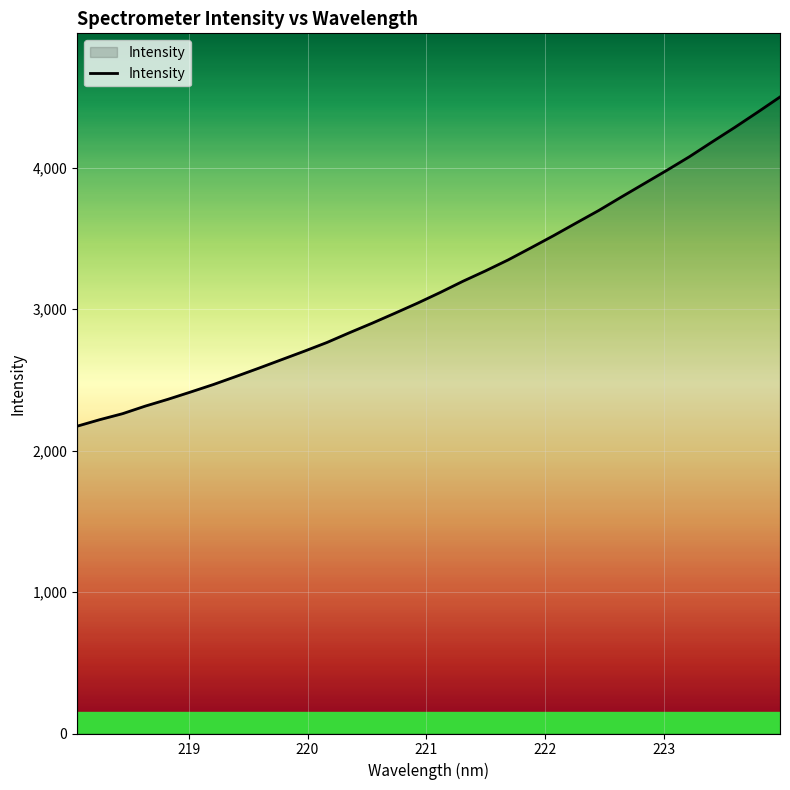

Does the chart display data point markers on the line(s)?

No